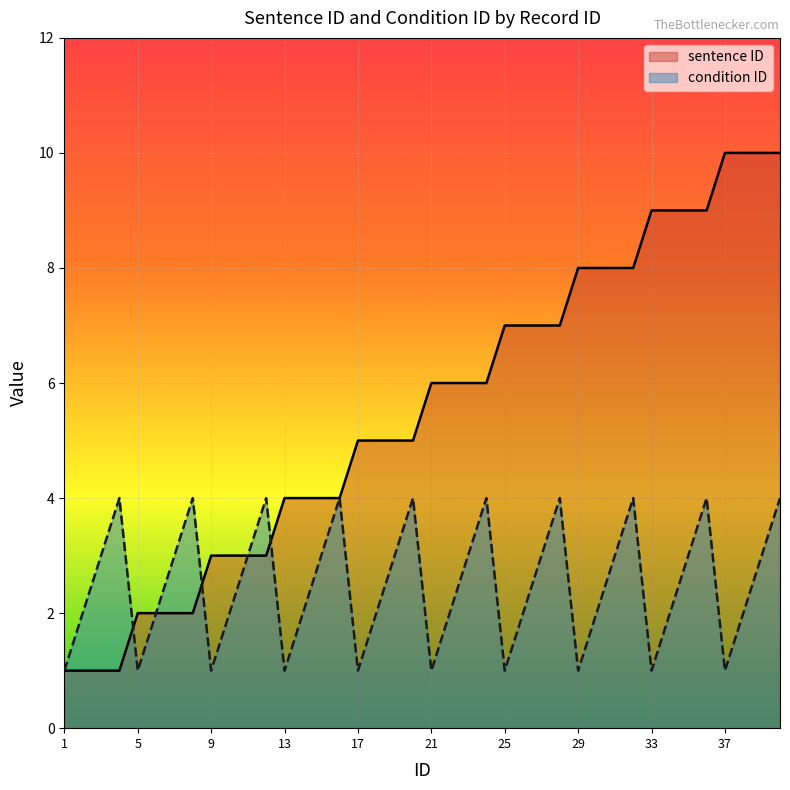

The value of condition ID at 26 is 3. True or false?

False